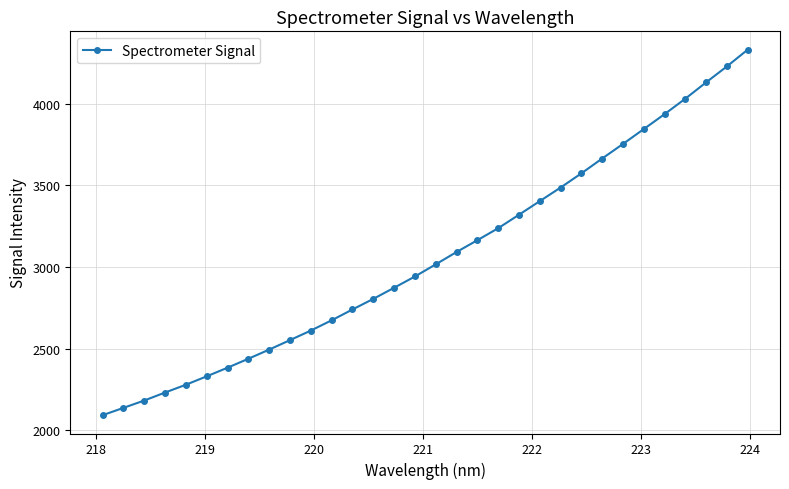

What is the value of the 9th point from the left?

2494.7